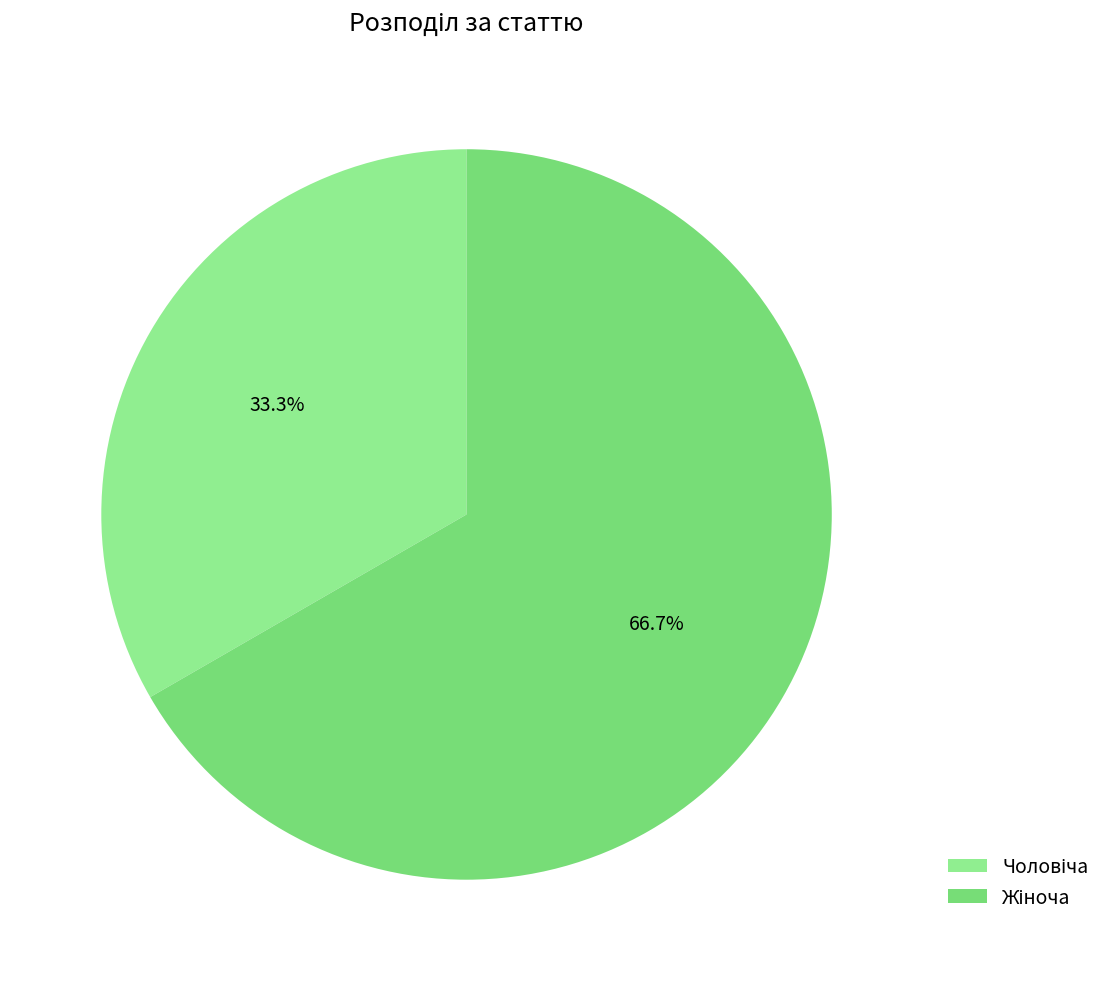

Does Жіноча account for over 50% of the chart?

Yes